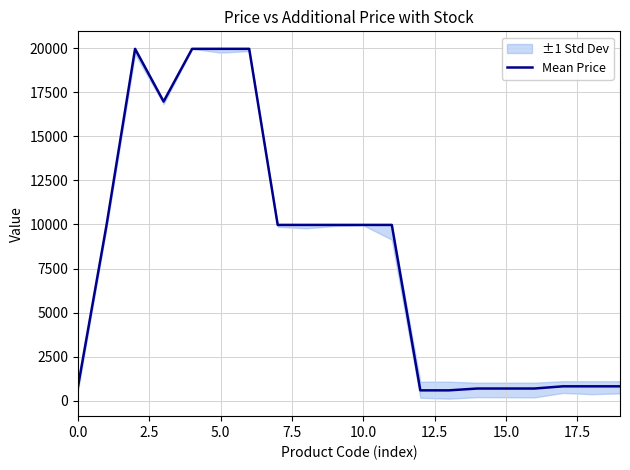

Is it true that the value at 16 is 396.4?

False